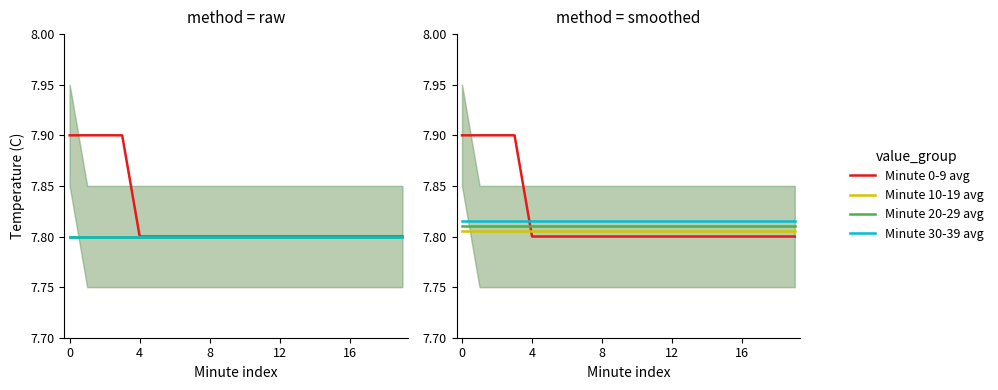

Reading left to right, what are all the values shown in this chart?

Minute 0-9 avg: 7.9	7.9	7.9	7.9	7.8	7.8	7.8	7.8	7.8	7.8	7.8	7.8	7.8	7.8	7.8	7.8	7.8	7.8	7.8	7.8
Minute 10-19 avg: 7.8	7.8	7.8	7.8	7.8	7.8	7.8	7.8	7.8	7.8	7.8	7.8	7.8	7.8	7.8	7.8	7.8	7.8	7.8	7.8
Minute 20-29 avg: 7.8	7.8	7.8	7.8	7.8	7.8	7.8	7.8	7.8	7.8	7.8	7.8	7.8	7.8	7.8	7.8	7.8	7.8	7.8	7.8
Minute 30-39 avg: 7.8	7.8	7.8	7.8	7.8	7.8	7.8	7.8	7.8	7.8	7.8	7.8	7.8	7.8	7.8	7.8	7.8	7.8	7.8	7.8